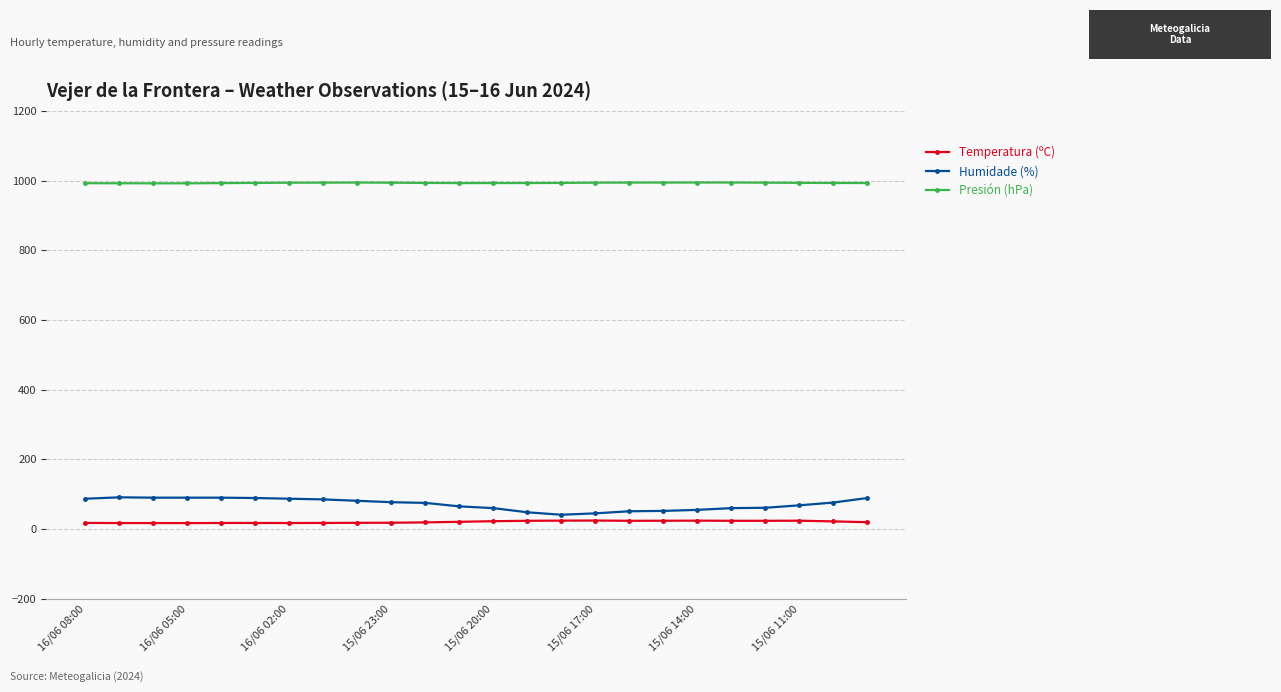

What is the maximum value shown in the chart?

994.3